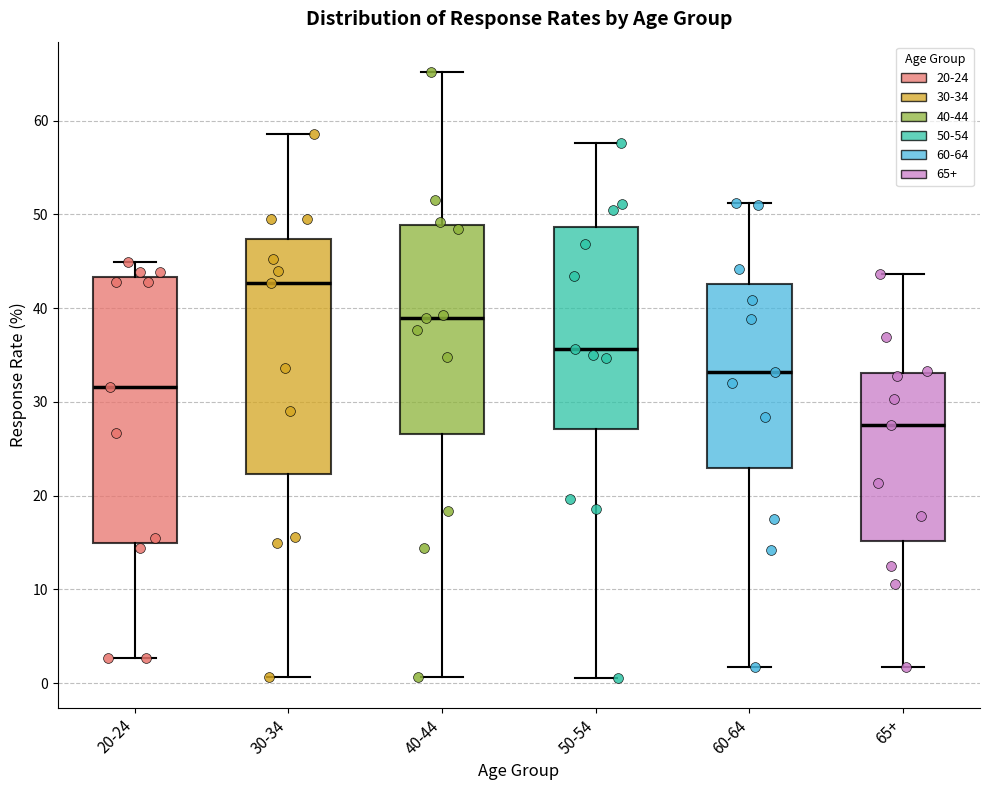

Reading left to right, read every box against the y-axis: the position of its median line, the range the box covers, and the ends of its whiskers. The values are not printed on the chart, so give them approximately, as read against the axis.

20-24: median 32, box 15 to 43, whiskers 3 to 45
30-34: median 43, box 22 to 47, whiskers 1 to 59
40-44: median 39, box 27 to 49, whiskers 1 to 65
50-54: median 36, box 27 to 49, whiskers 1 to 58
60-64: median 33, box 23 to 43, whiskers 2 to 51
65+: median 28, box 15 to 33, whiskers 2 to 44